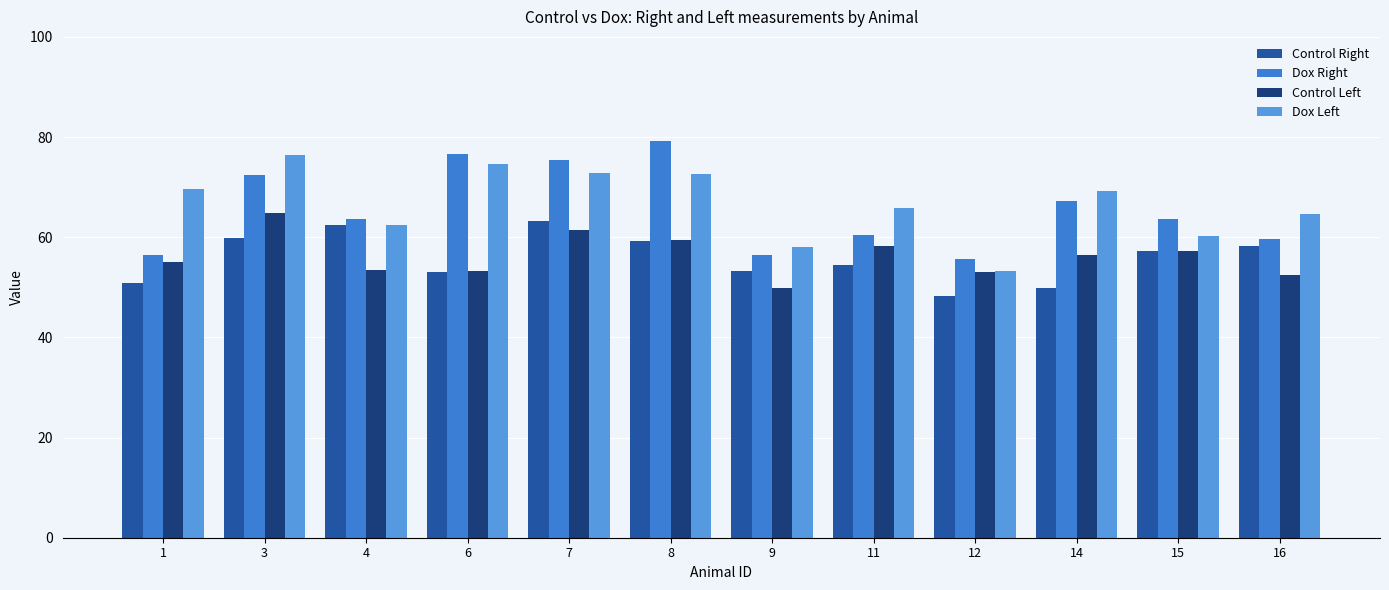

How many groups of bars are there?

12